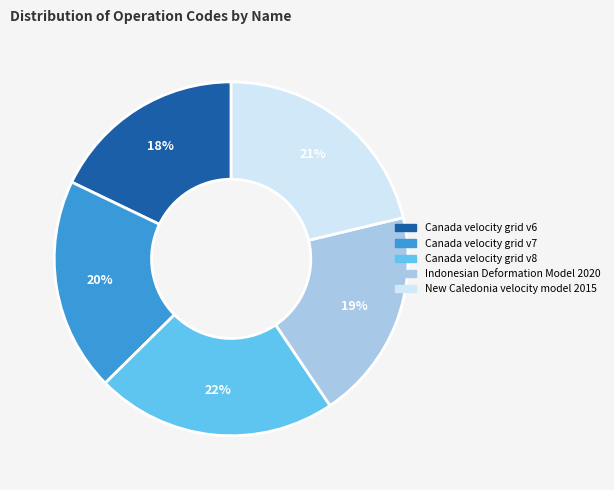

To the nearest percent, what percentage of the pie is Canada velocity grid v8?

22%